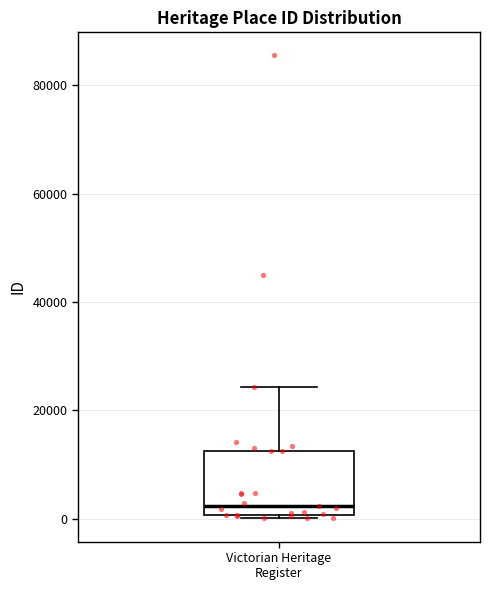

Where does the upper whisker of the box for Victorian Heritage Register end on the y-axis? The values are not printed on the chart, so give them approximately, as read against the axis.

24000